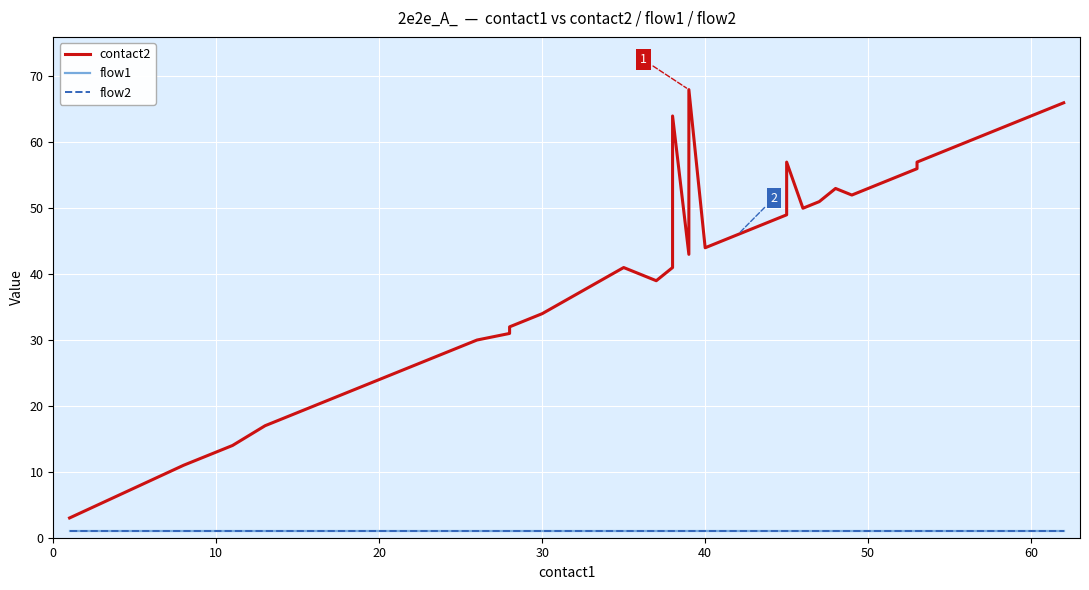

What is the difference between the second highest and minimum values in the contact2 series?

63